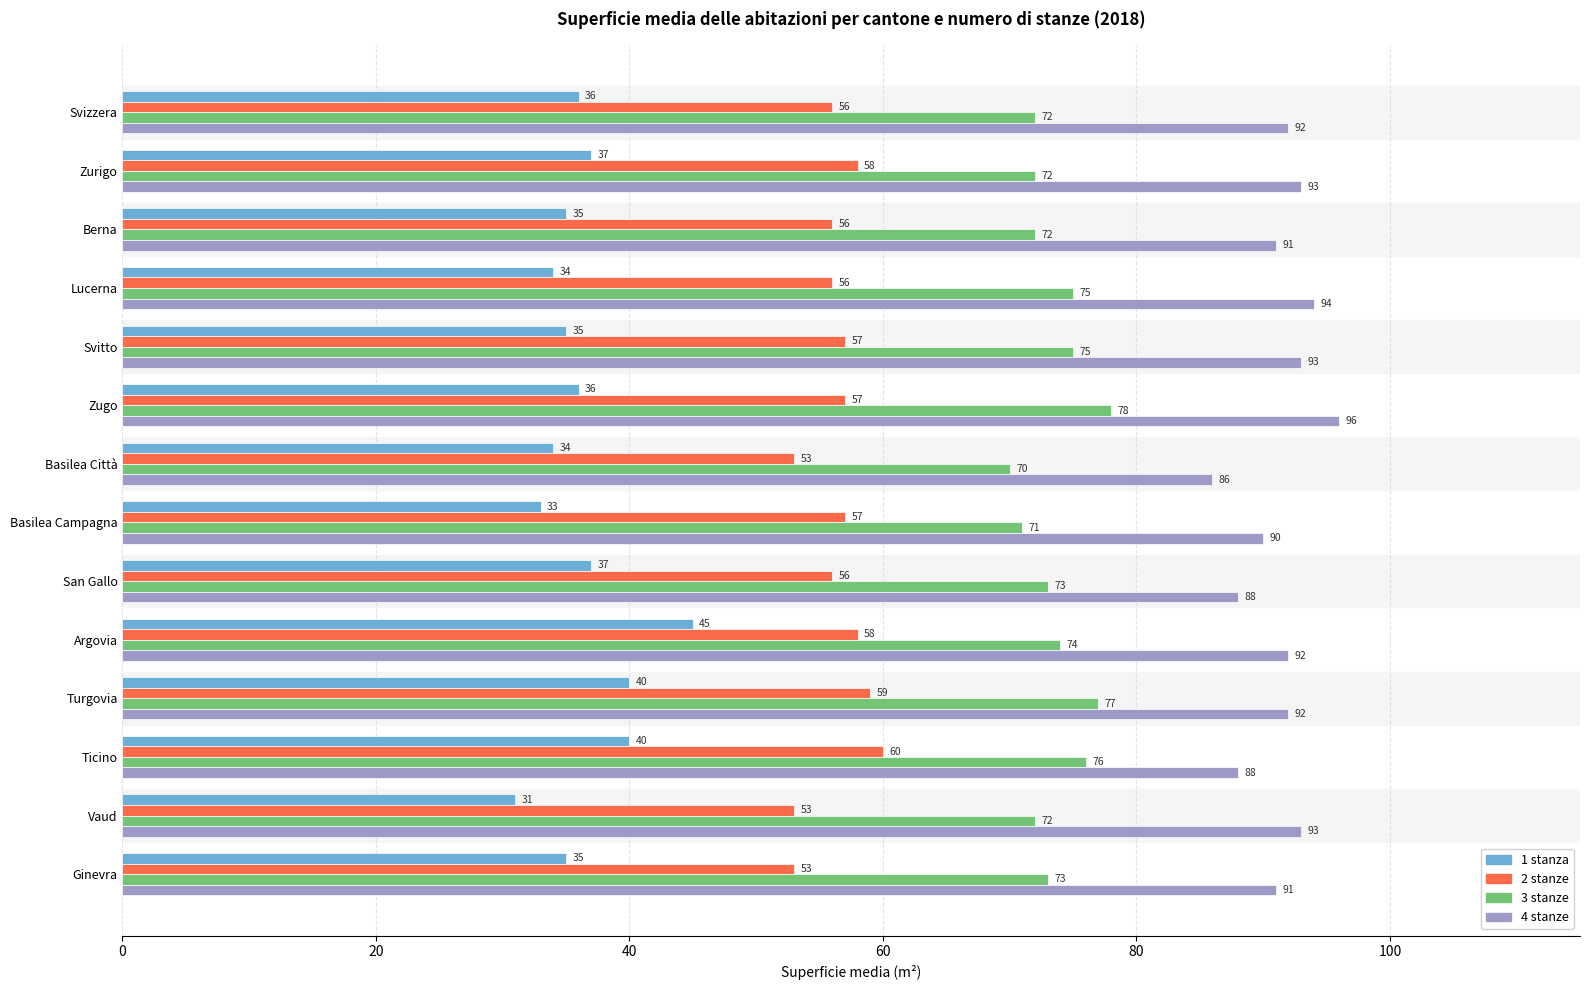

The 2 stanze series shows 19 at Zugo. True or false?

False